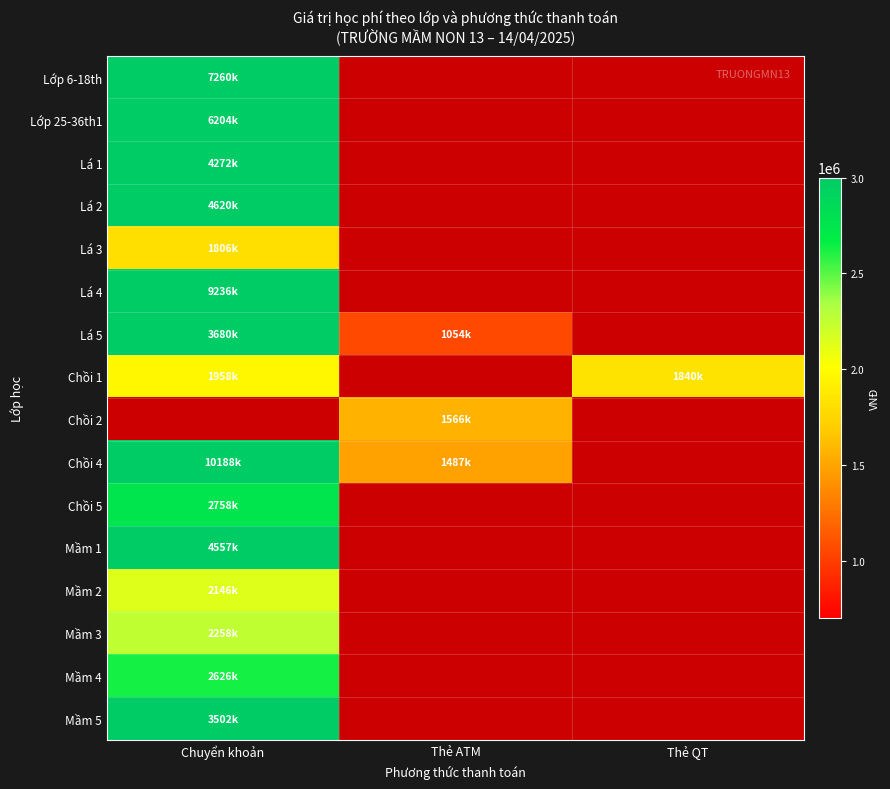

Is the value of Mầm 5 at Thẻ QT greater than the value of Mầm 2 at Thẻ ATM?

No